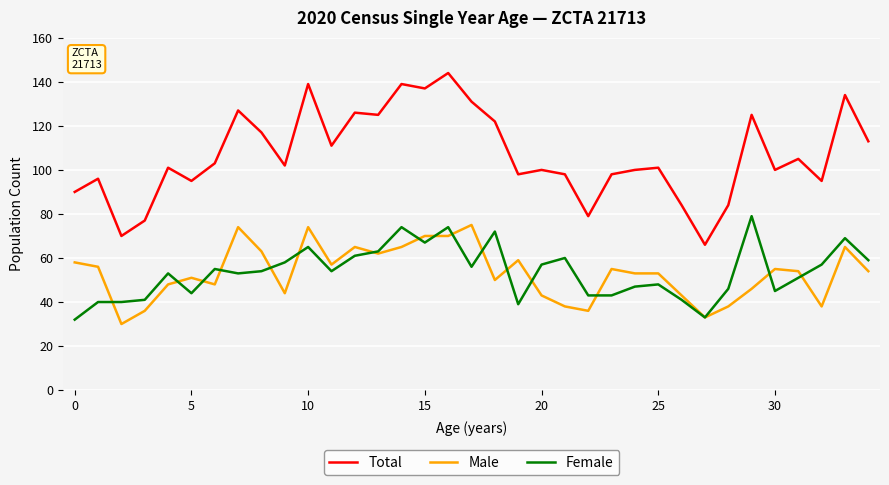

How many lines are shown in the chart?

3